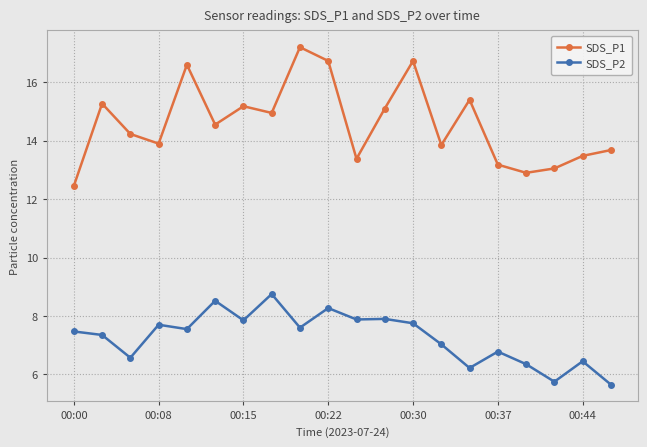

Which series has the largest range (max minus min)?

SDS_P1